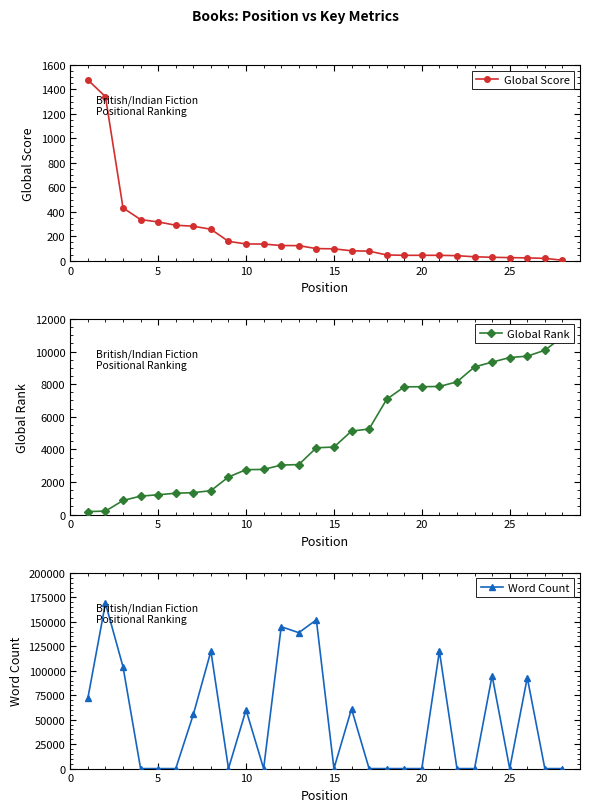

How many intersections are there between Word Count and Global Score?

15